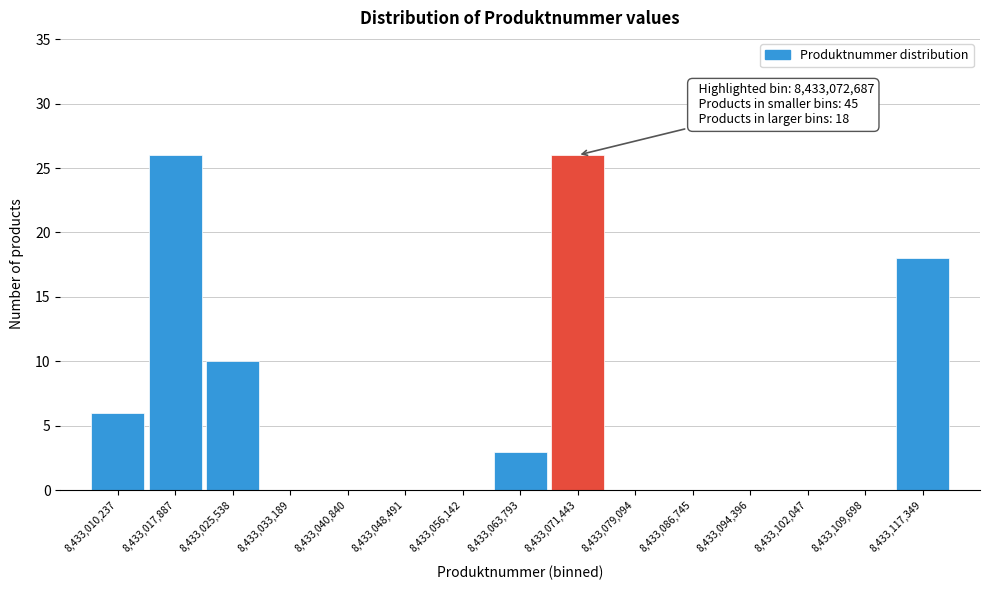

Reading right to left, transcribe all the data shown in this chart.

8,433,117,349=18	8,433,109,698=0	8,433,102,047=0	8,433,094,396=0	8,433,086,745=0	8,433,079,094=0	8,433,071,443=26	8,433,063,793=3	8,433,056,142=0	8,433,048,491=0	8,433,040,840=0	8,433,033,189=0	8,433,025,538=10	8,433,017,887=26	8,433,010,237=6